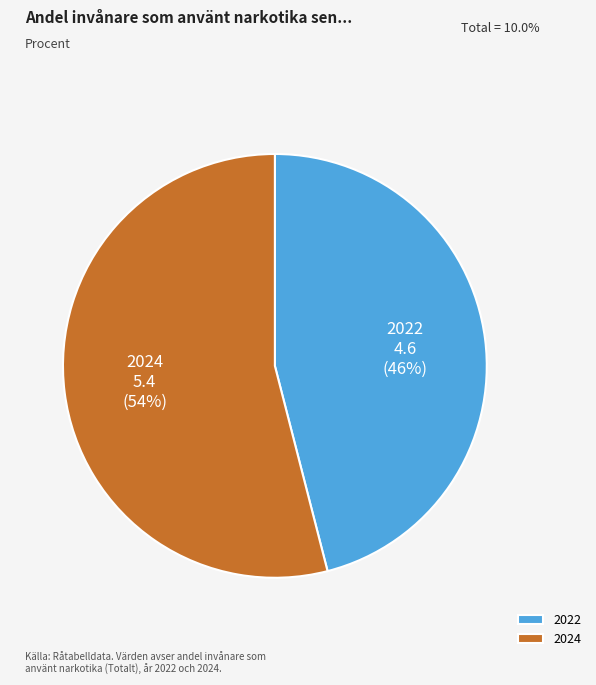

To the nearest percent, what is the combined percentage of 2024 and 2022?

100%